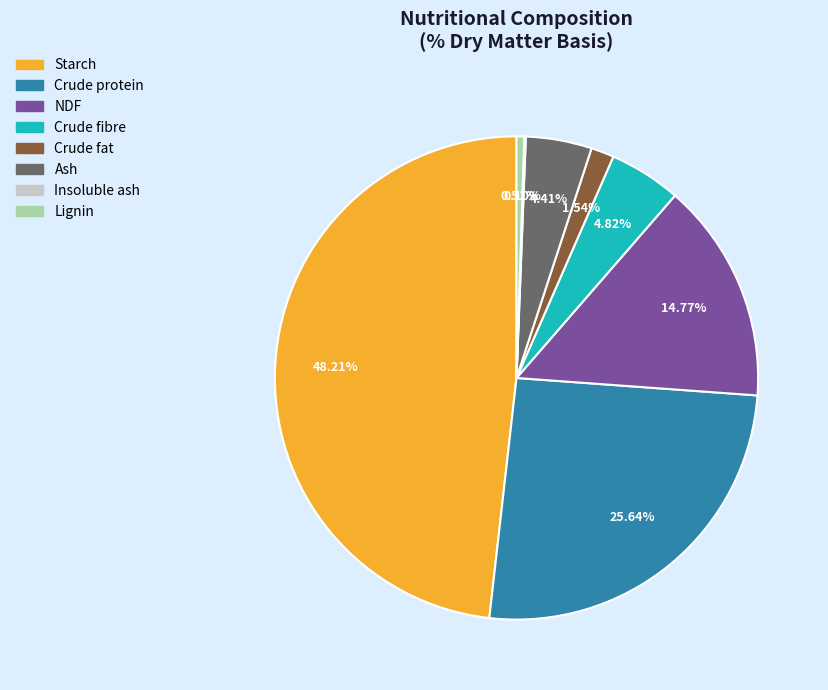

Is there a majority slice in this chart?

No